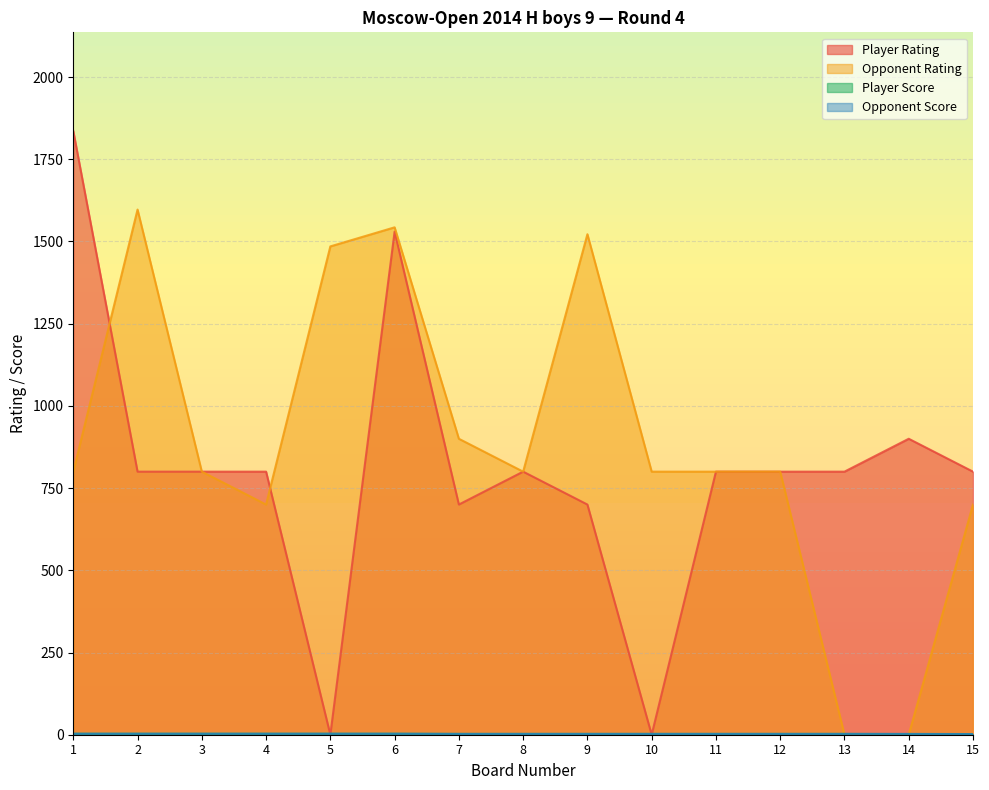

Which label corresponds to the largest value in the chart?

1